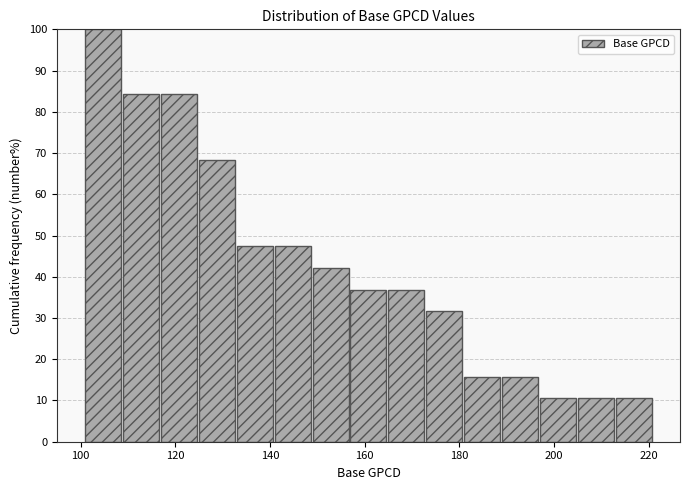

Reading left to right, transcribe this chart: for each bar, give the range it covers on the x-axis and its height. Neither the bar edges nor the heights are printed on the chart, so give them approximately, as read against the axes.

101 to 109: 100
109 to 117: 84
117 to 125: 84
125 to 133: 68
133 to 141: 47
141 to 149: 47
149 to 157: 42
157 to 165: 37
165 to 173: 37
173 to 181: 32
181 to 189: 16
189 to 197: 16
197 to 205: 11
205 to 213: 11
213 to 221: 11